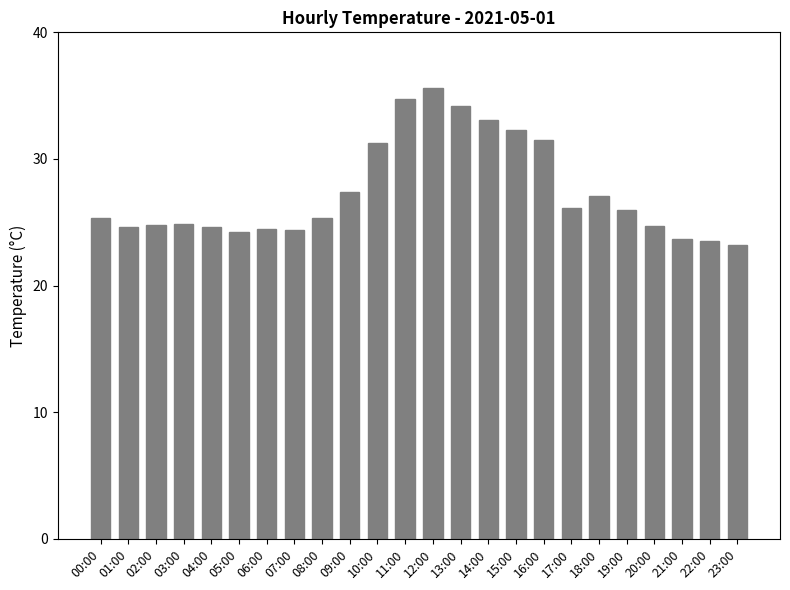

What is the maximum value shown in the chart?

35.6